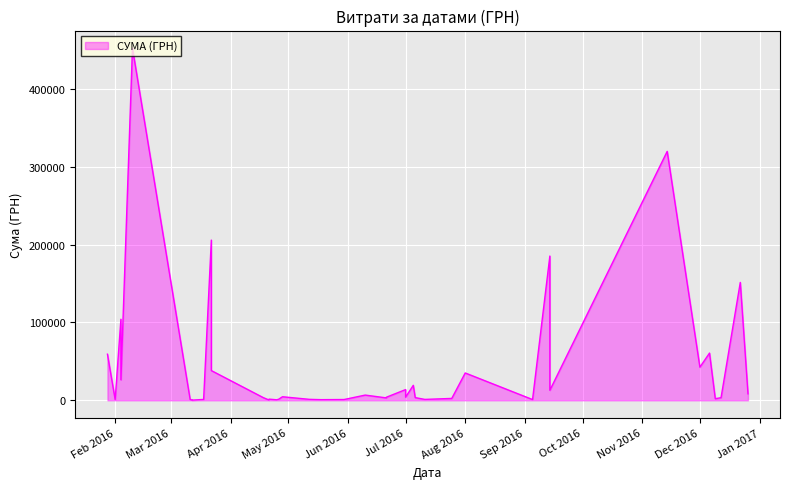

Is it true that the value at 14.09.2016 is 8948.0?

False